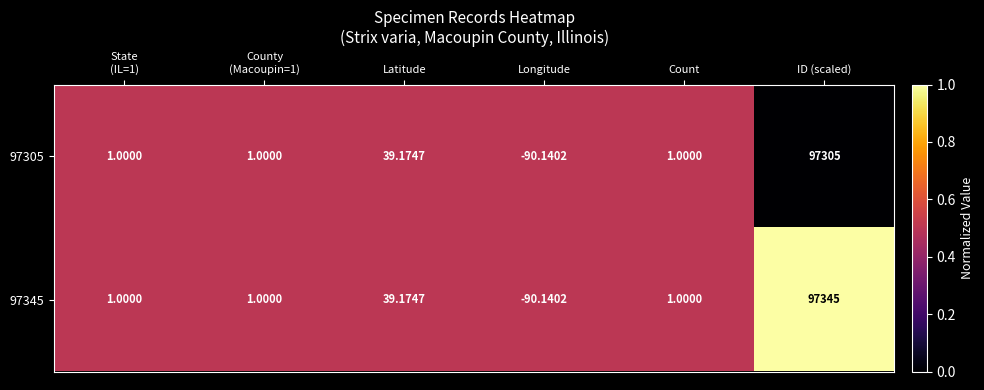

Which series has the largest total across all categories?

97345